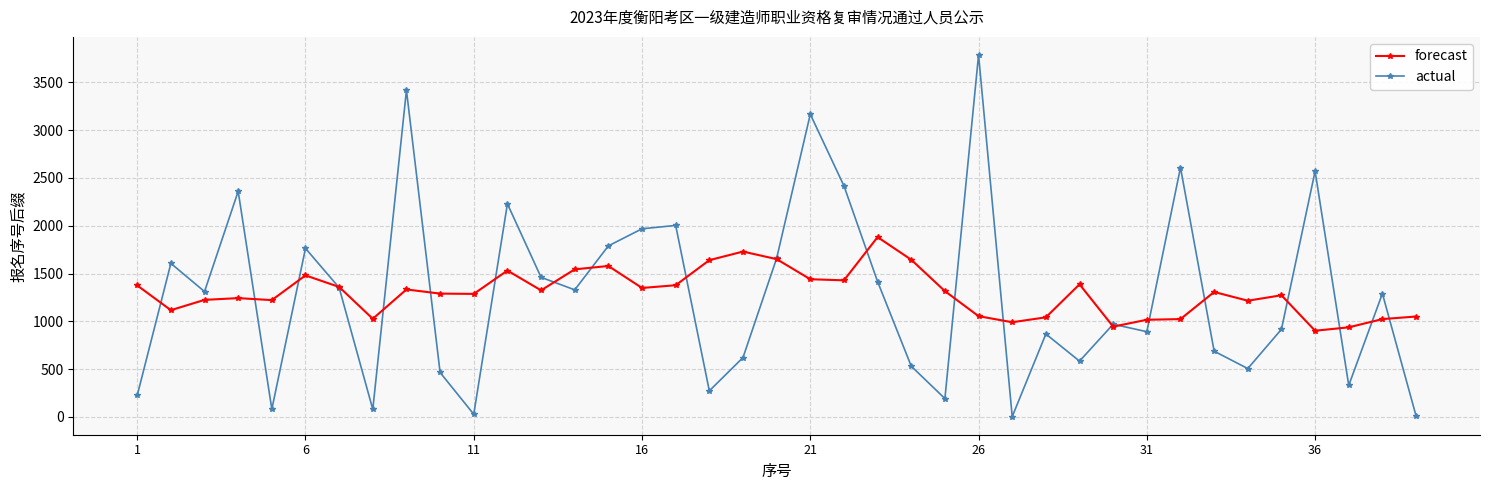

Rank the series by their maximum value, from highest to lowest.

actual, forecast